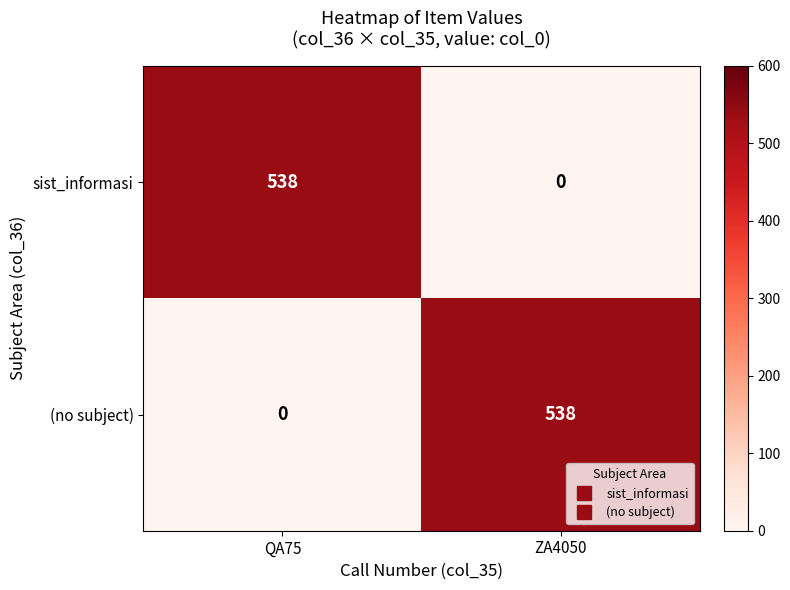

Reading left to right, what are all the values shown in this chart?

sist_informasi: QA75=538	ZA4050=0
(no subject): QA75=0	ZA4050=538